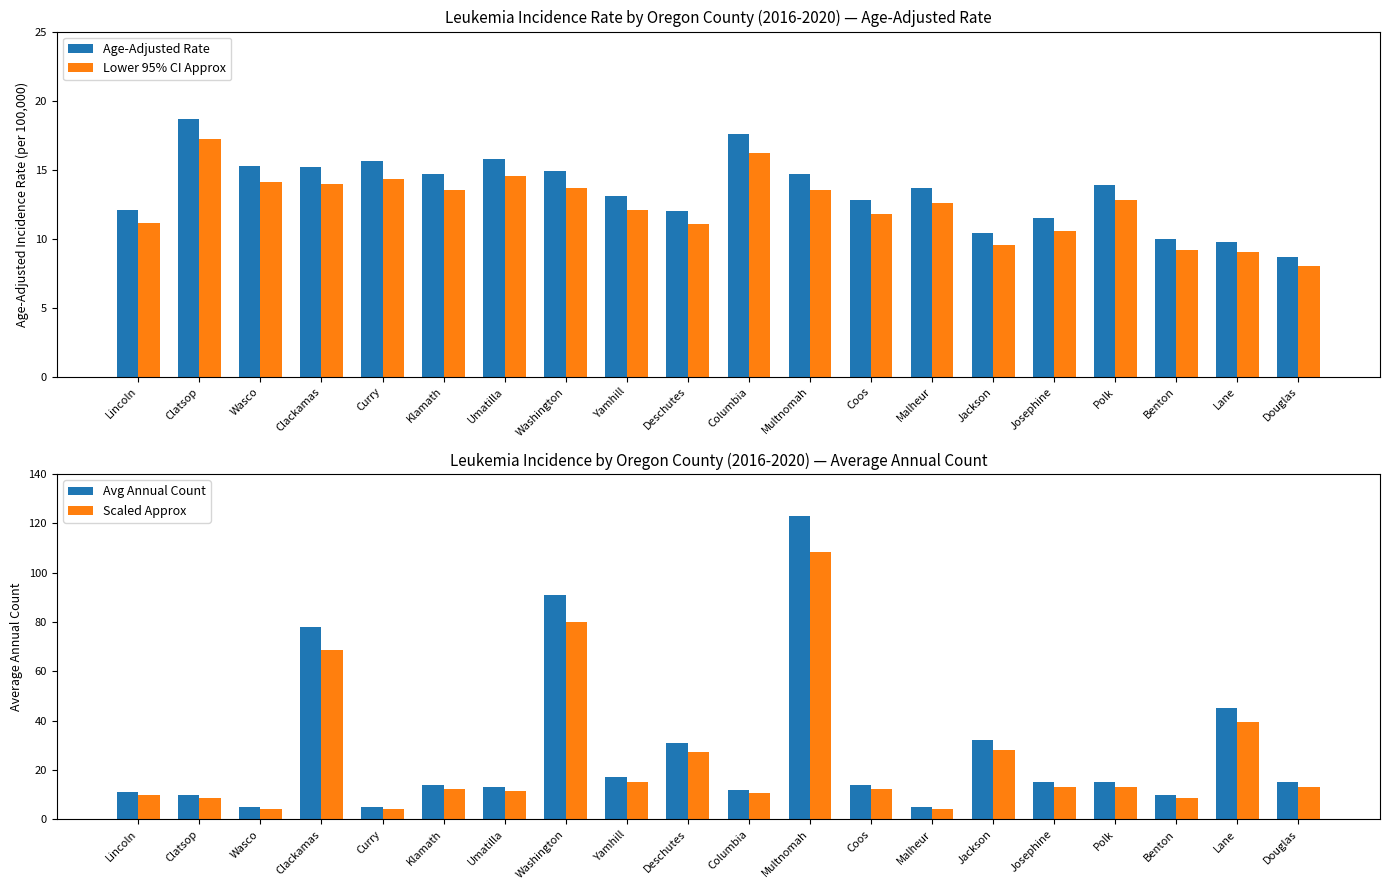

Rank the series by their maximum value, from lowest to highest.

Lower 95% CI Approx, Age-Adjusted Rate, Scaled Approx, Avg Annual Count